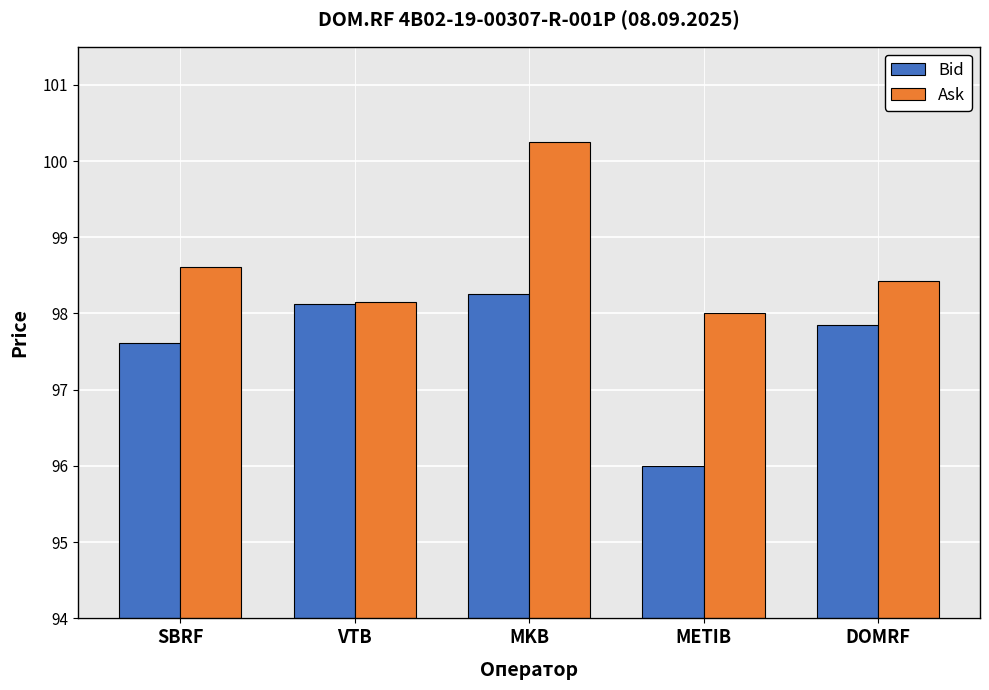

What is the difference between the highest and lowest values at SBRF?

1.0